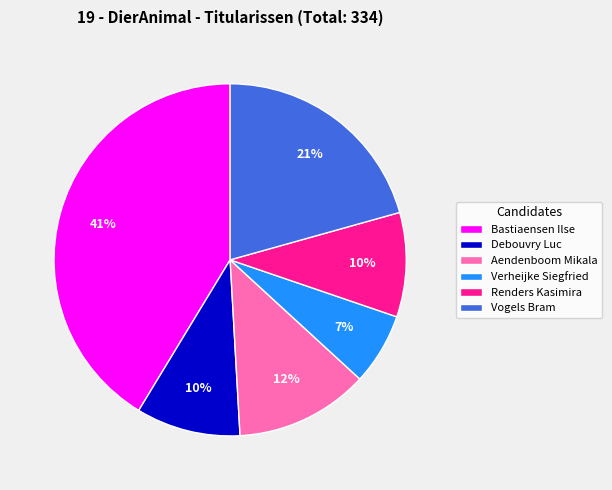

Is there a majority slice in this chart?

No